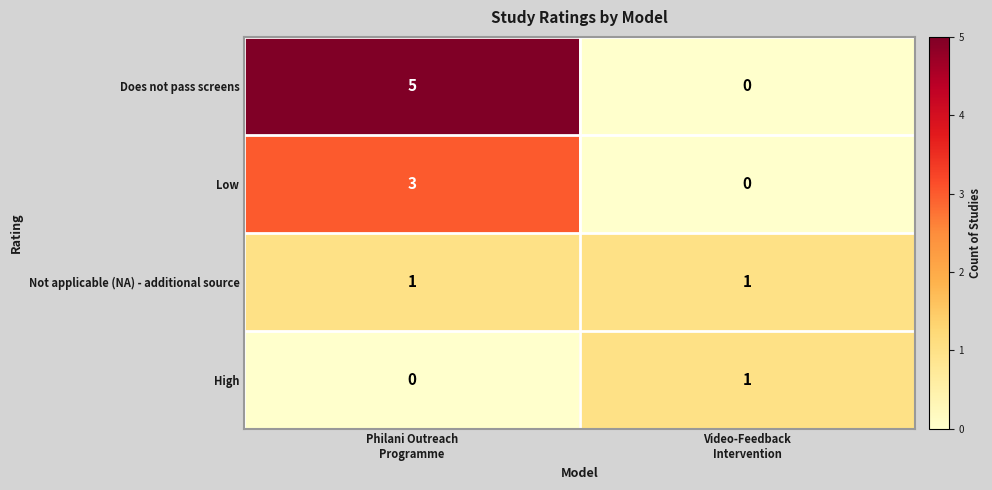

Which series has the largest range (max minus min)?

Does not pass screens